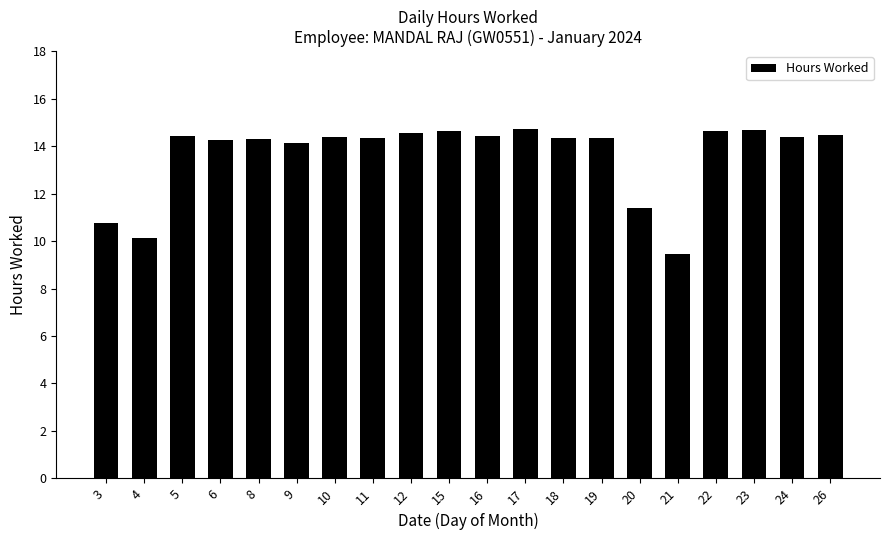

Is it true that the value at 4 is 10.1?

True